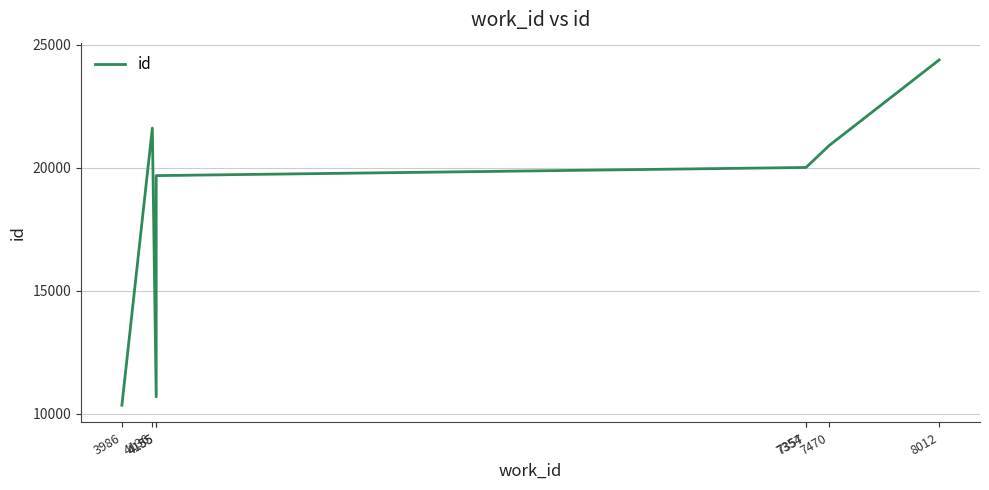

The chart shows a value of 5123 at 8012. True or false?

False